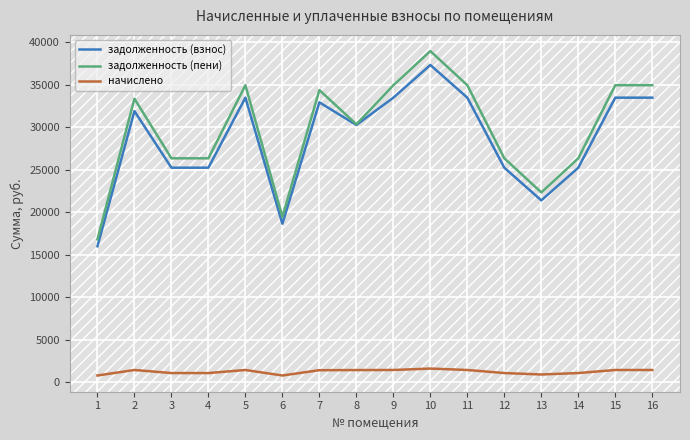

Which series has the largest total across all categories?

задолженность (пени)